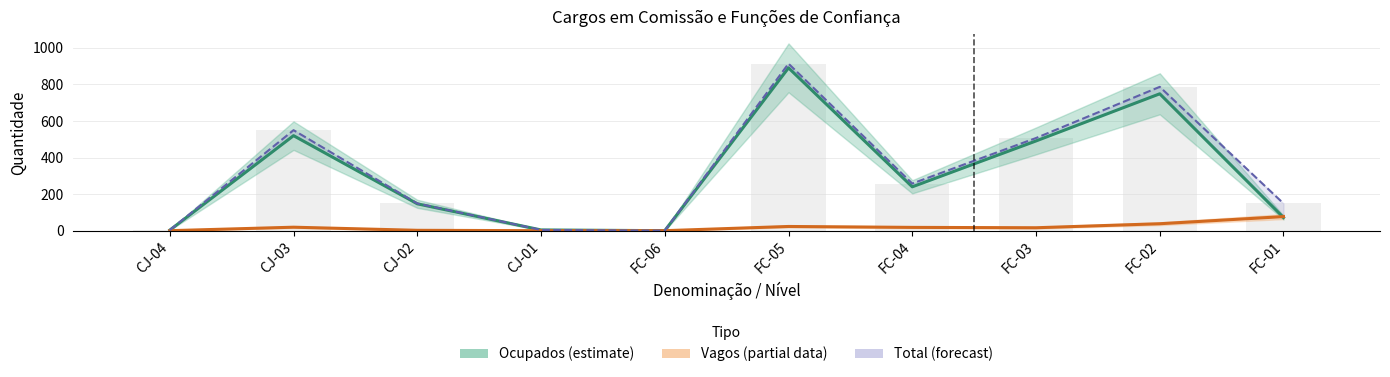

Reading right to left, list all the values displayed in this chart.

Ocupados (estimate): 72	749	491	240	891	0	4	147	520	3
Vagos (partial data): 77	38	16	18	23	0	0	2	19	0
Total (forecast): 149	787	507	258	914	0	4	149	550	3